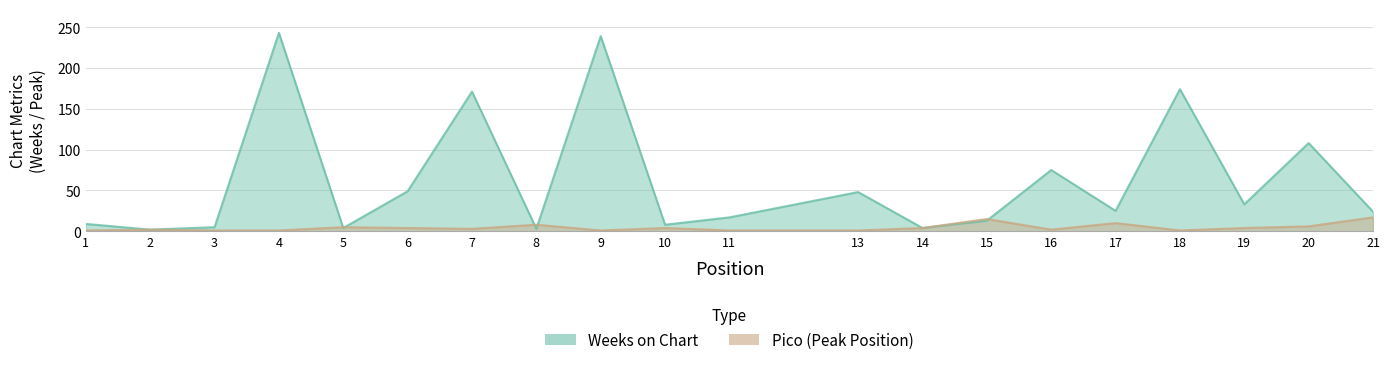

Reading left to right, what are all the values shown in this chart?

Weeks on Chart: 1=9	2=2	3=5	4=243	5=4	6=49	7=171	8=3	9=239	10=8	11=17	13=48	14=4	15=13	16=75	17=25	18=174	19=33	20=108	21=24
Pico: 1=1	2=2	3=1	4=1	5=5	6=4	7=3	8=8	9=1	10=4	11=1	13=1	14=4	15=15	16=2	17=10	18=1	19=4	20=6	21=17